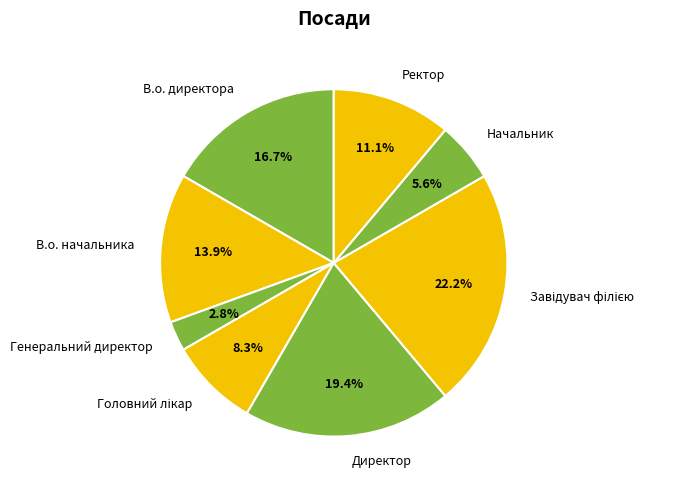

To the nearest percent, what is the difference between the Ректор and Начальник slice percentages?

6%